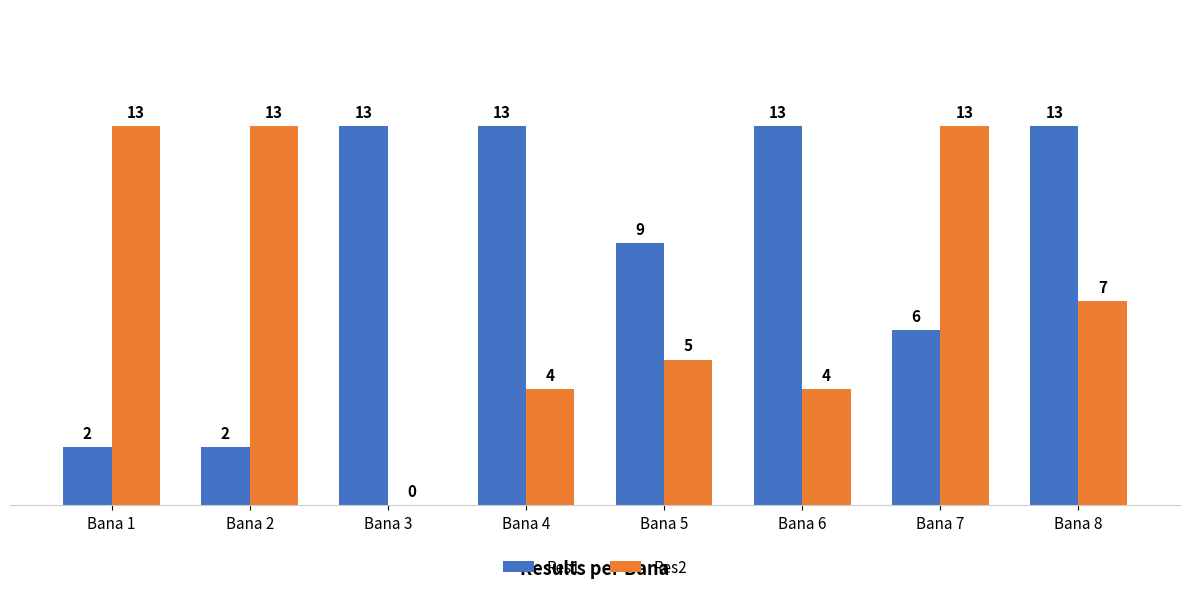

True or false: Res1 has a value of 1 at Bana 2.

False